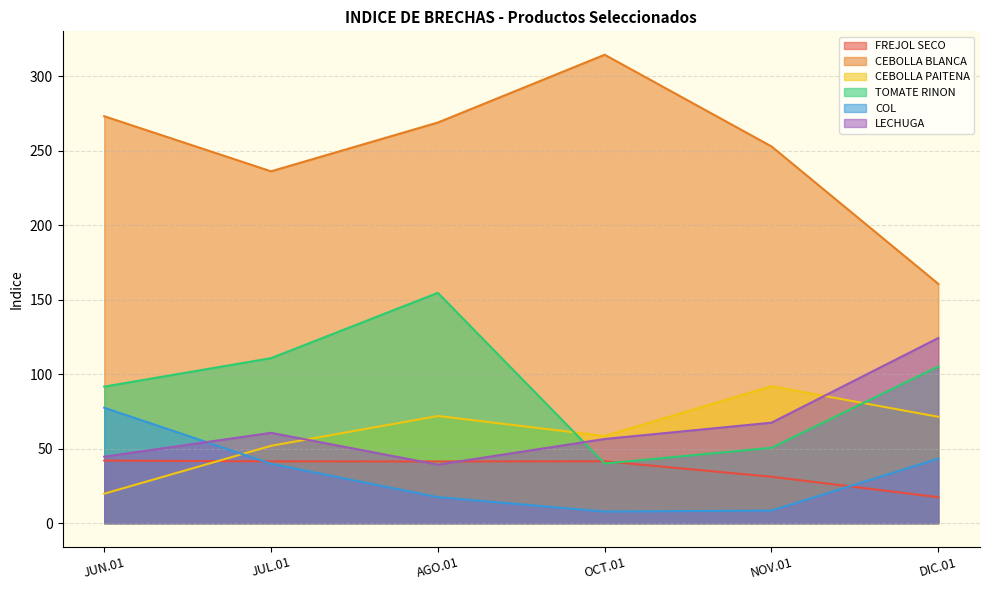

What value does the LECHUGA series have at OCT.01?

56.5